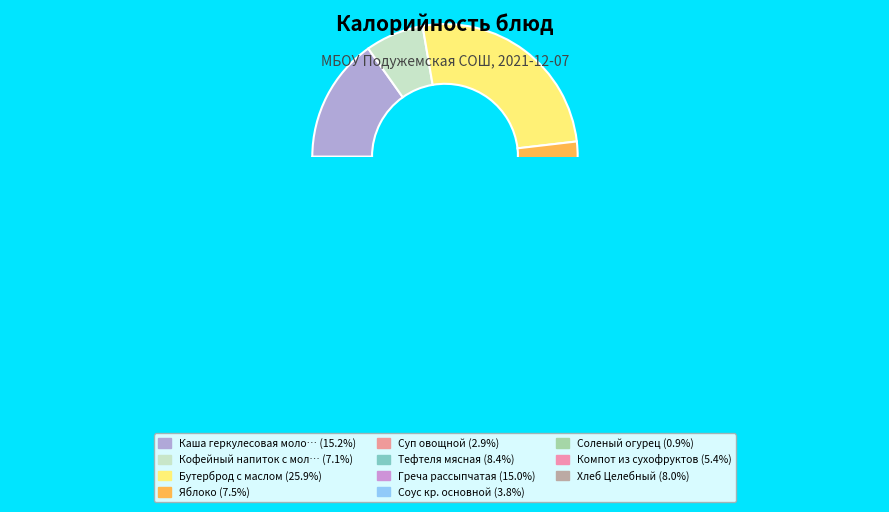

Does Греча рассыпчатая account for over 50% of the chart?

No